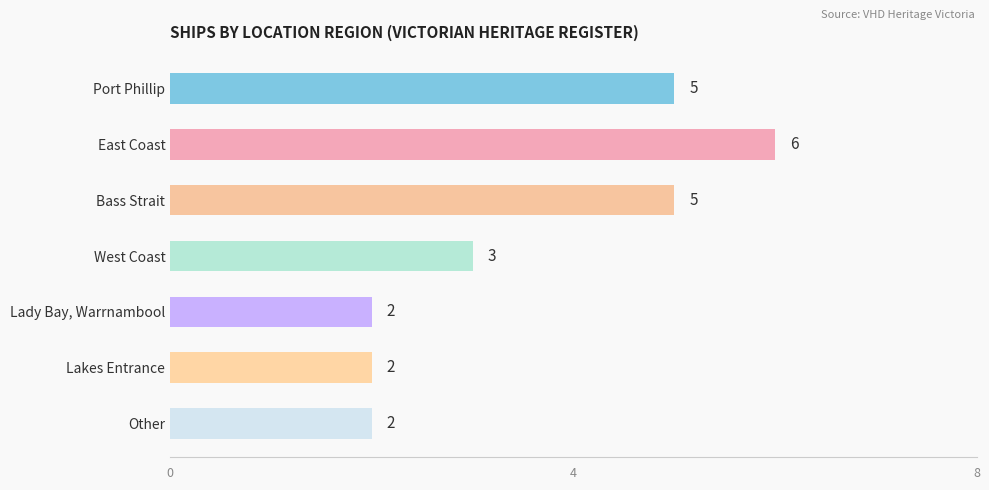

What position from the bottom is Lady Bay, Warrnambool?

3